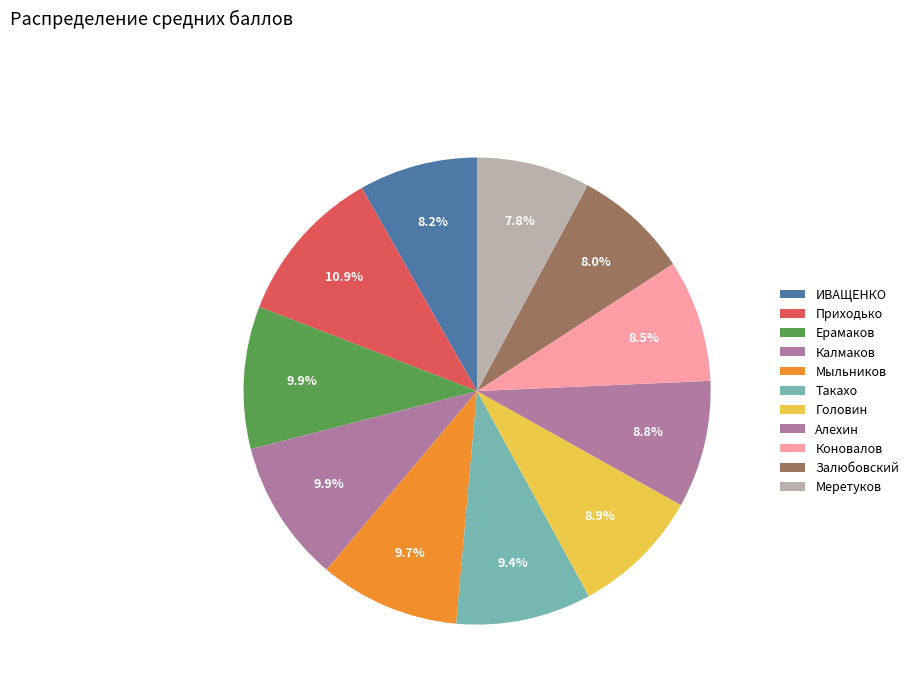

Combined, do Калмаков and Головин account for over 50%?

No